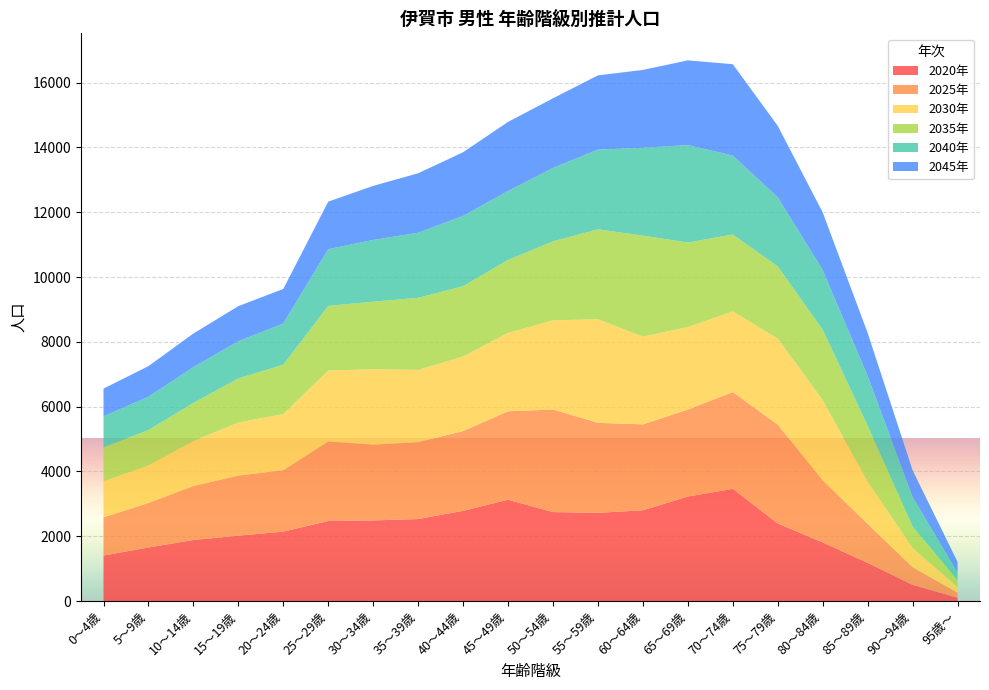

At which label does 2020年 reach its minimum?

95歳～